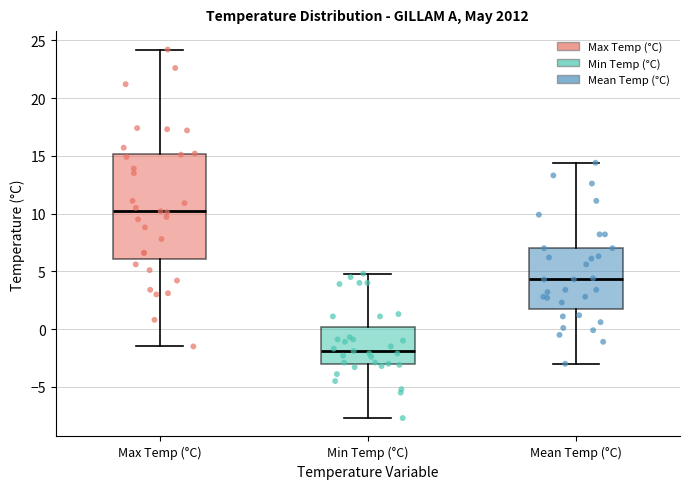

Which box has the highest median line?

Max Temp (°C)